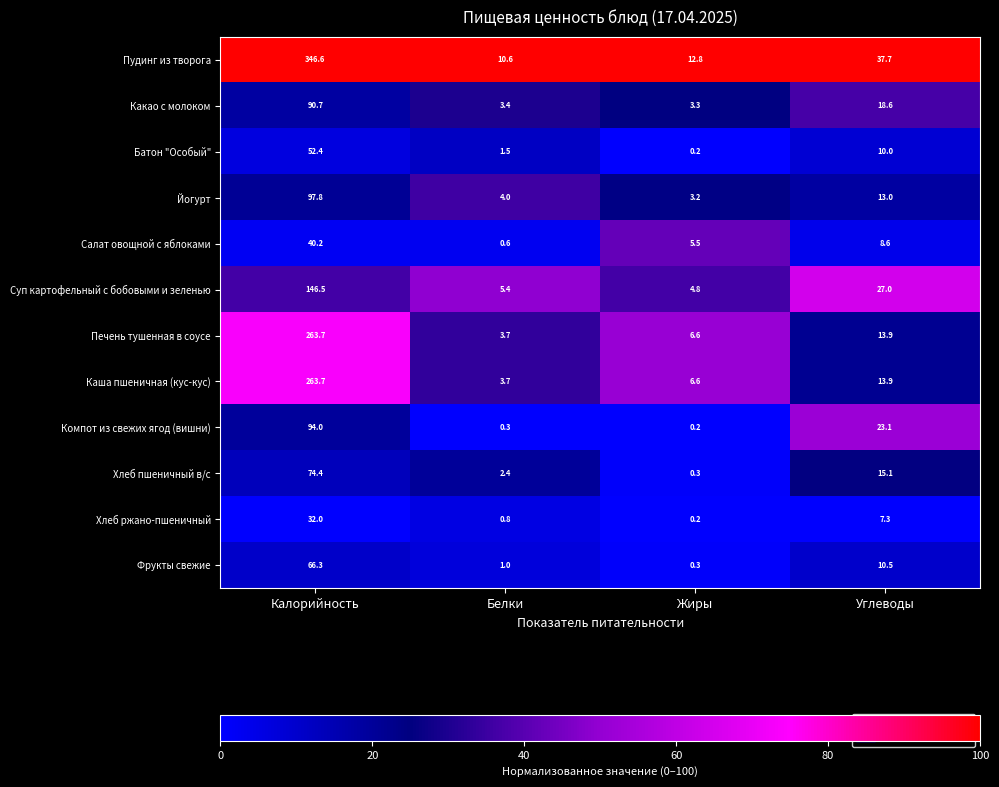

What is the sum of the Батон "Особый" values at Белки and Калорийность?

53.9